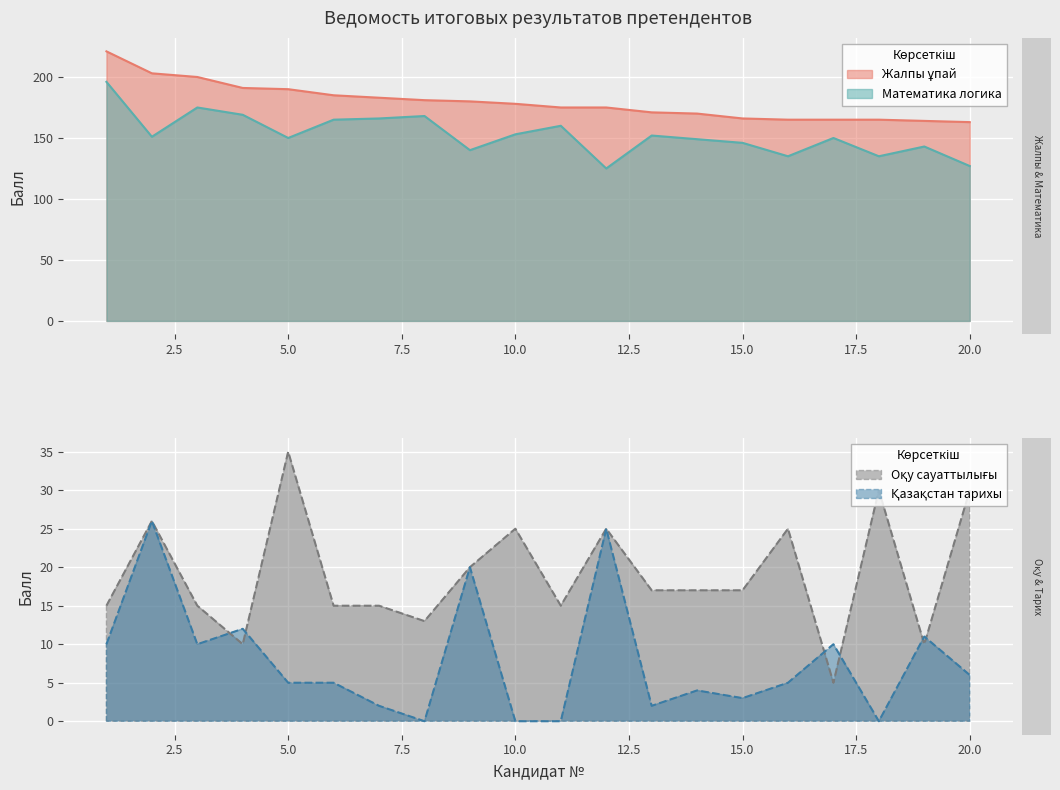

Rank the series at 19 from highest to lowest value.

Жалпы ұпай, Математика логика, Қазақстан тарихы, Оқу сауаттылығы